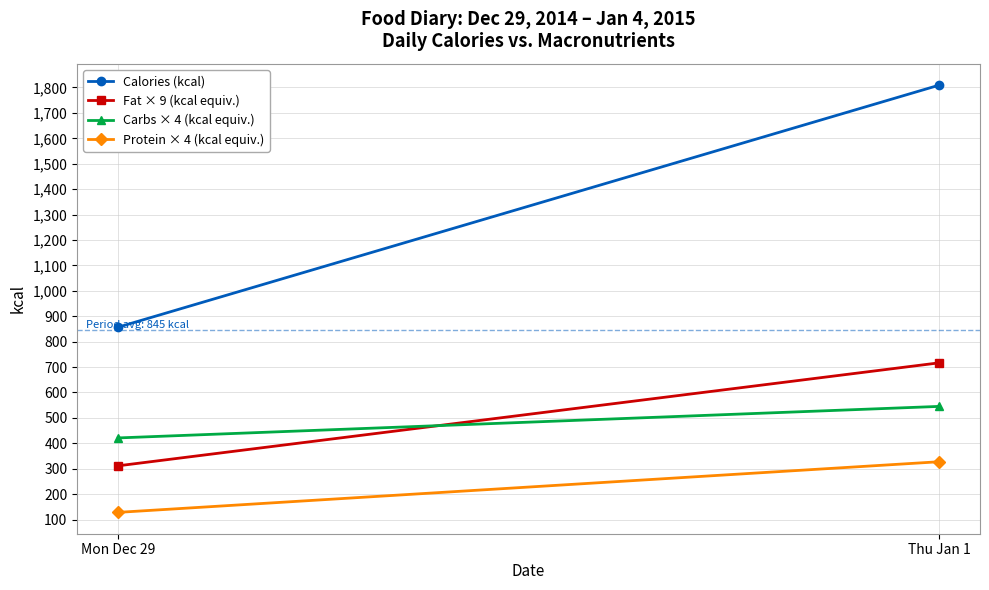

Reading right to left, extract all data points from this chart.

Calories (kcal): Thu Jan 1=1809.0	Mon Dec 29=857.0
Fat × 9 (kcal equiv.): Thu Jan 1=716.6	Mon Dec 29=311.6
Carbs × 4 (kcal equiv.): Thu Jan 1=545.2	Mon Dec 29=421.2
Protein × 4 (kcal equiv.): Thu Jan 1=327.5	Mon Dec 29=128.4